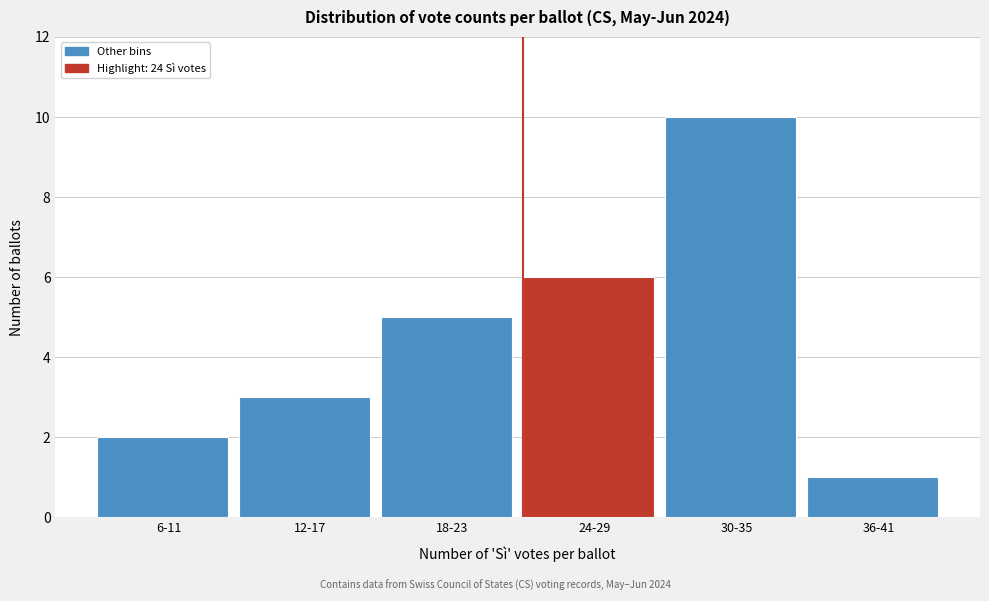

Reading left to right, extract all data points from this chart.

2	3	5	6	10	1